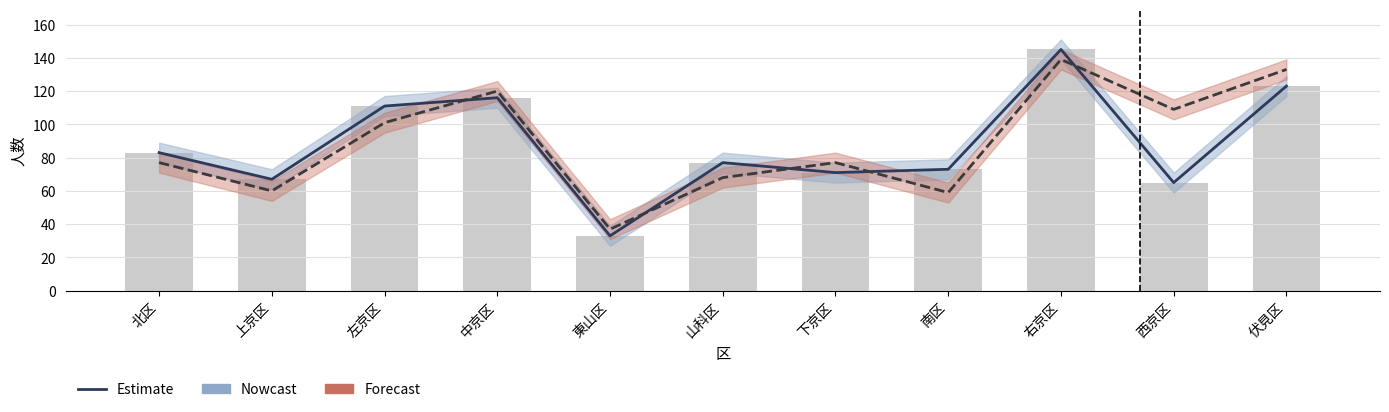

What is the label of the 11th bar from the right?

北区